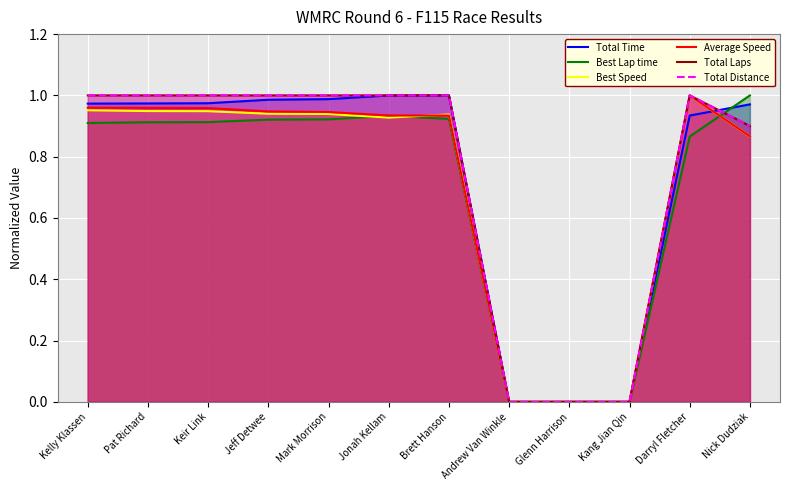

Which series has the largest range (max minus min)?

Total Time